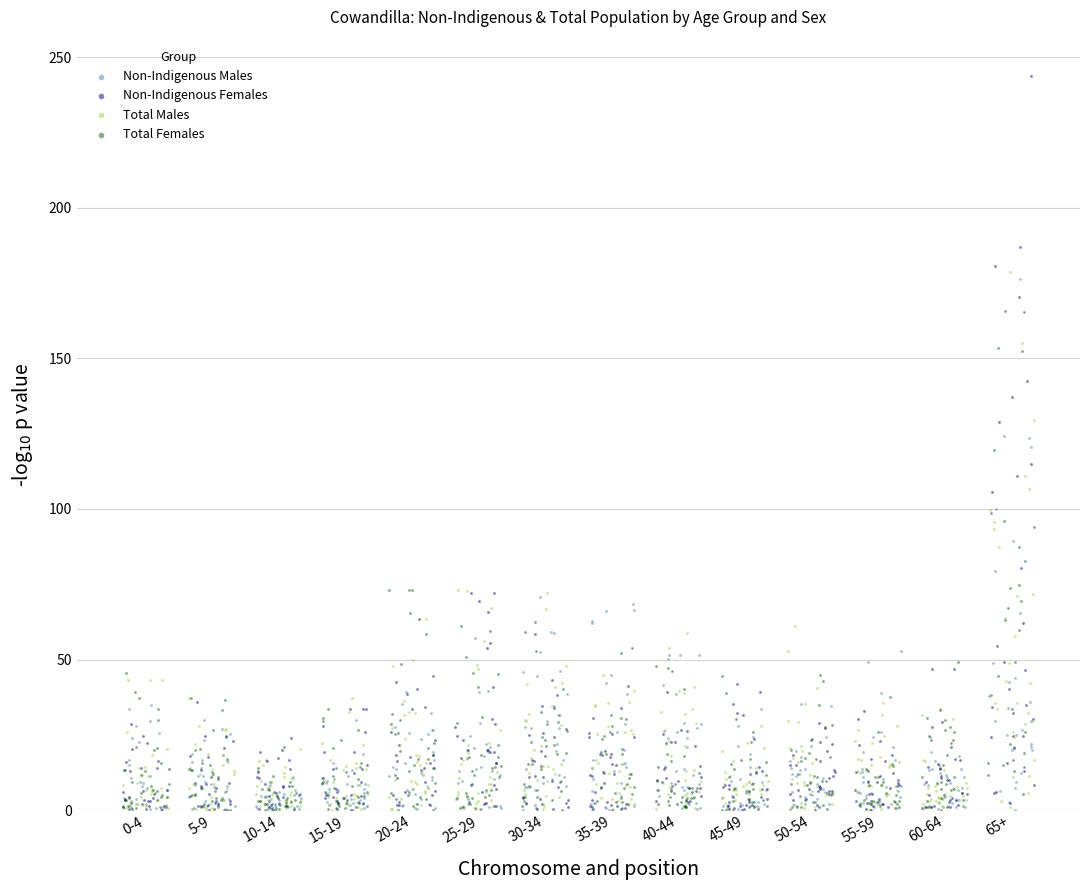

Which series has the largest Y range (max minus min)?

Non-Indigenous Females